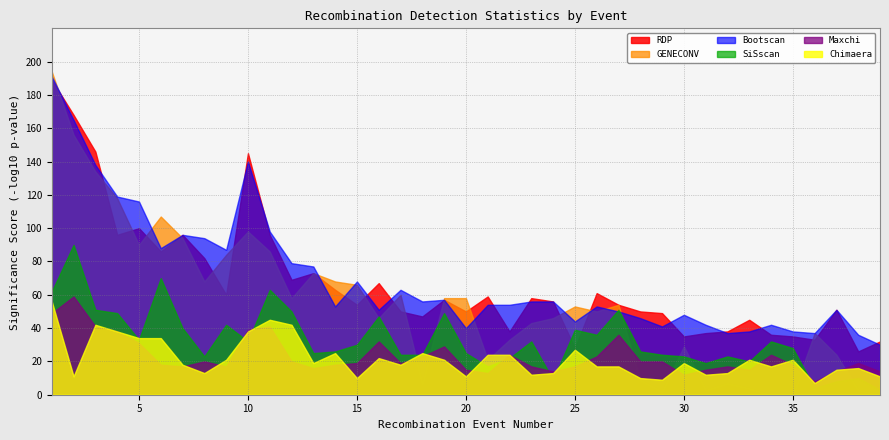

Is it true that SiSscan equals 9 at 24?

True